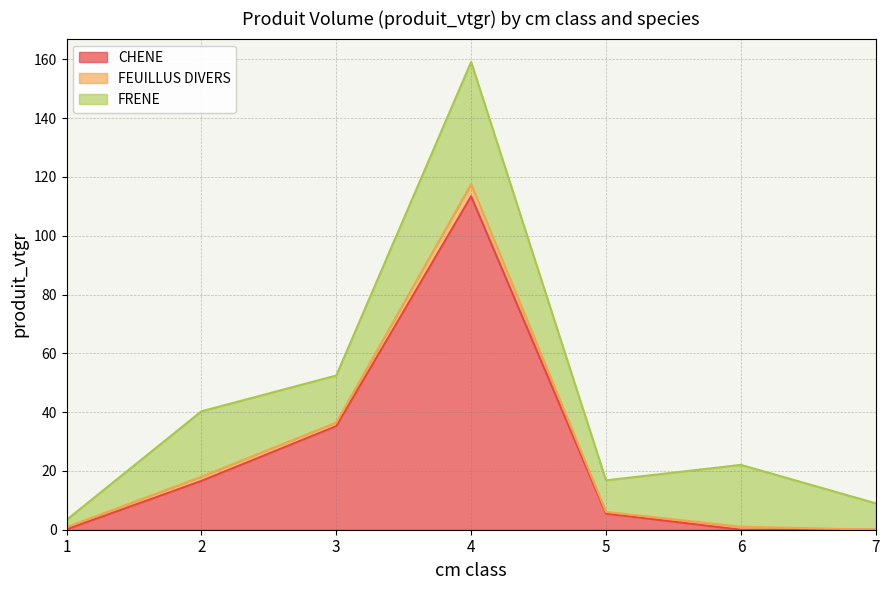

What is the average value of the FEUILLUS DIVERS series?

1.3